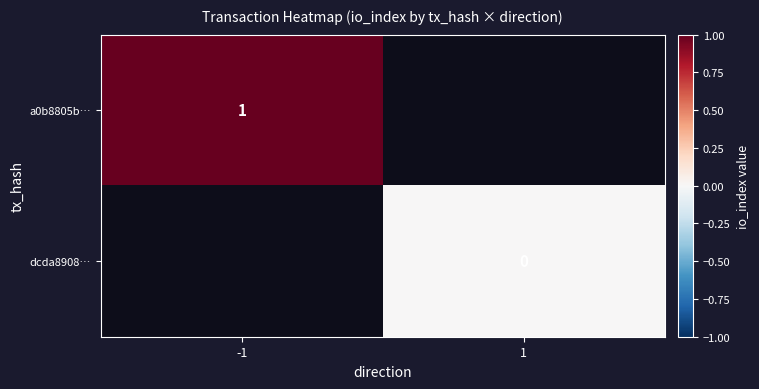

How many series are shown in this chart?

2